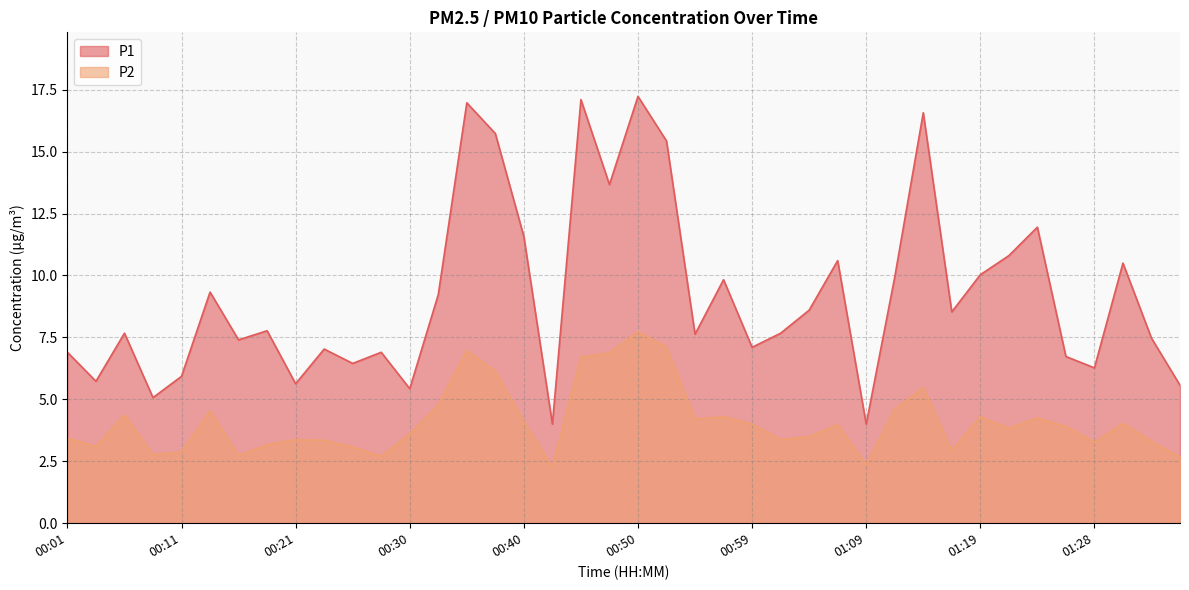

Which series has the largest total across all categories?

P1